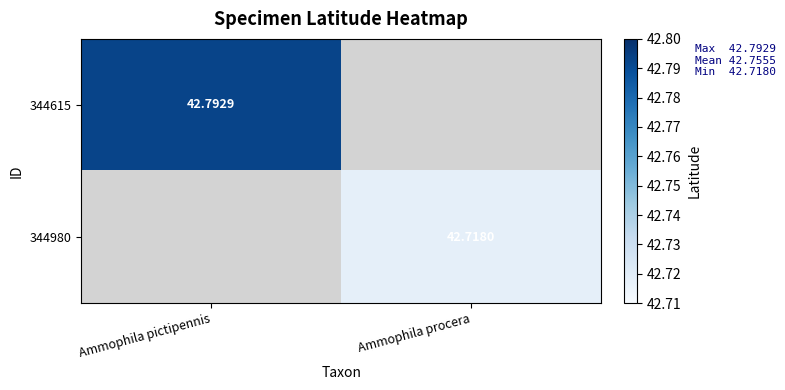

List the labels in order of 344615 value, smallest first.

Ammophila pictipennis, Ammophila procera